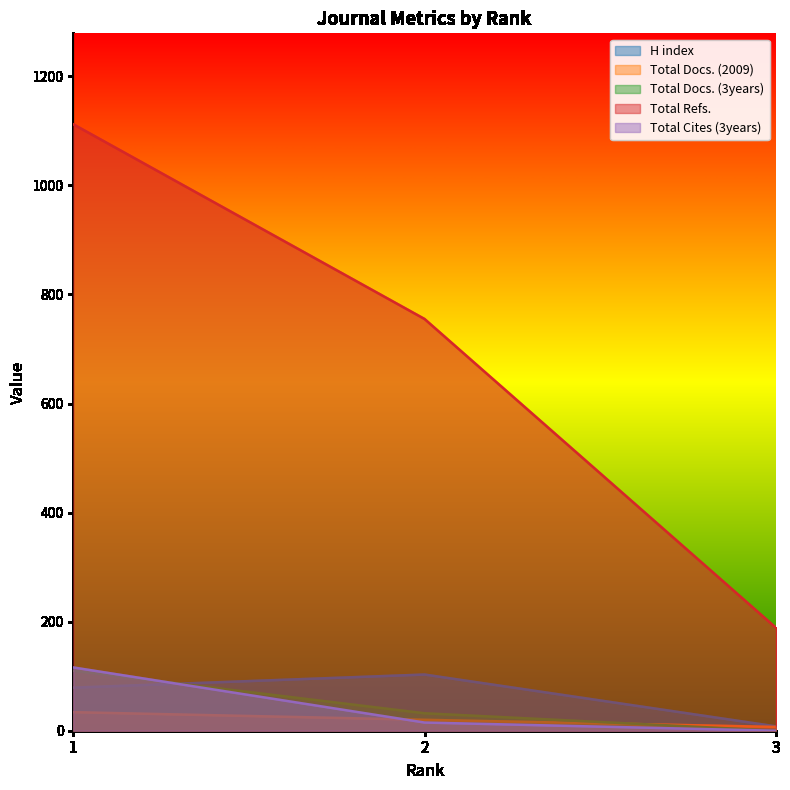

Rank the categories by Total Refs. value from lowest to highest.

3, 2, 1